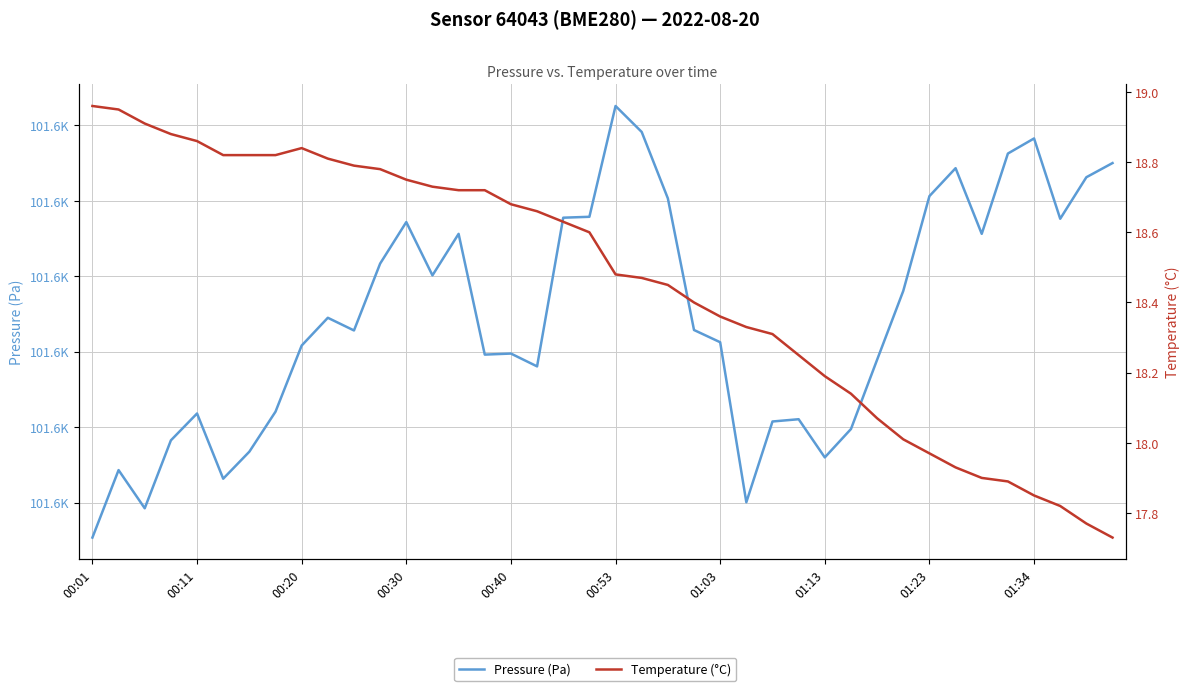

Which series has the largest range (max minus min)?

Pressure (Pa)